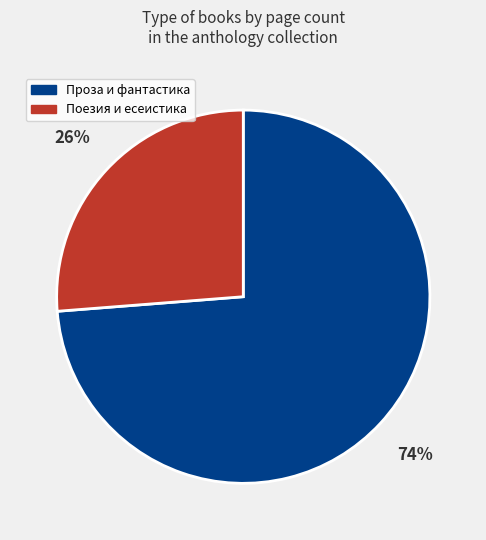

Is there any slice that represents more than half of the pie?

Yes